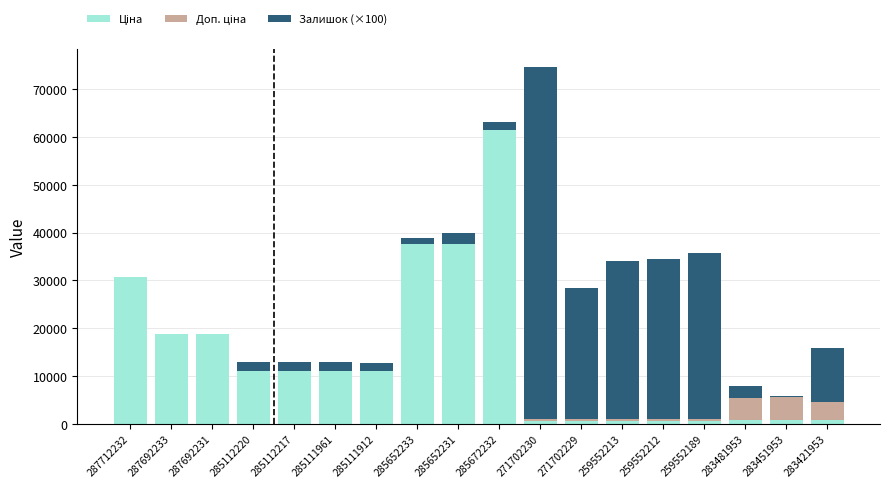

At which category is the sum across all series the highest?

271702230